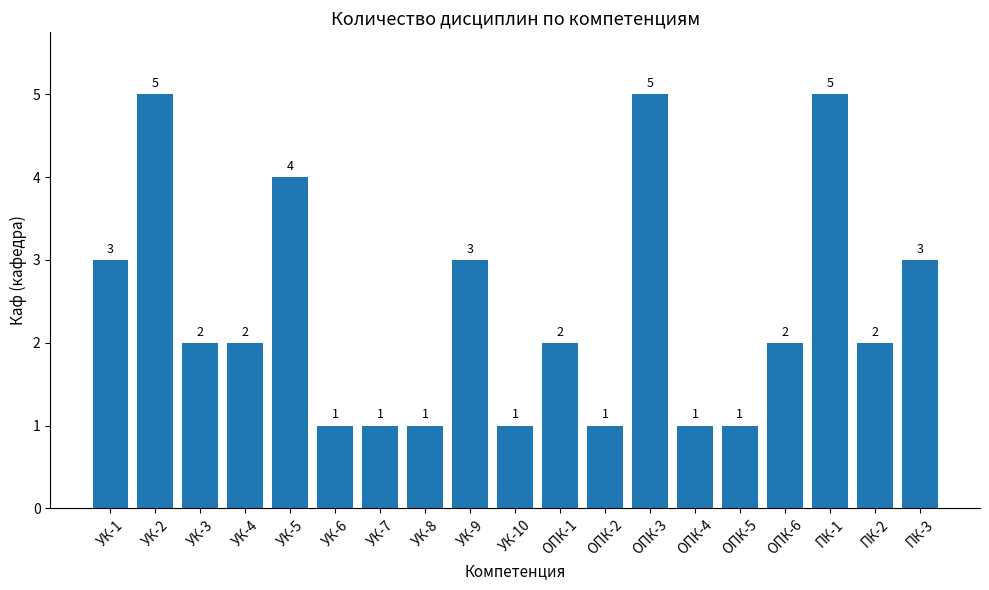

What is the difference between the values at УК-6 and УК-5?

3